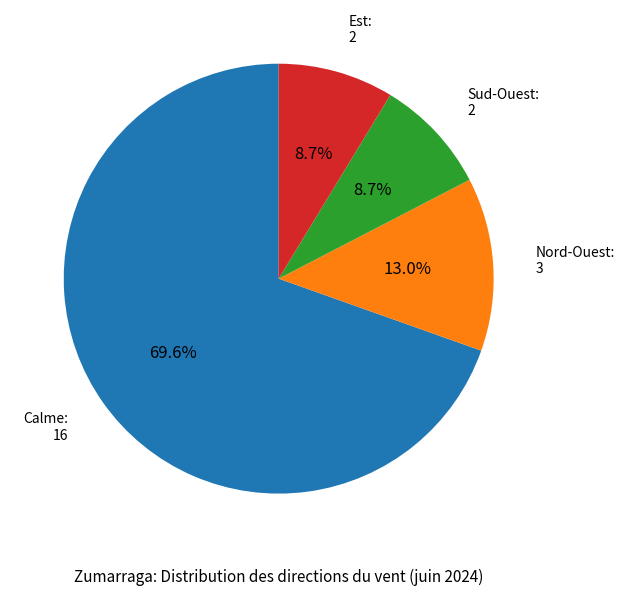

Does any single category account for the majority?

Yes